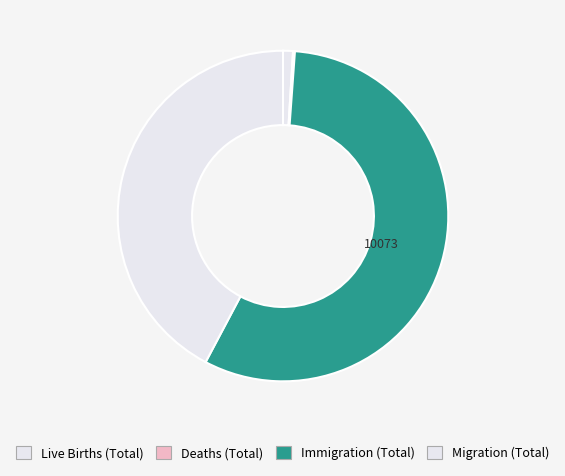

True or false: Deaths (Total) accounts for 1% of the total.

False